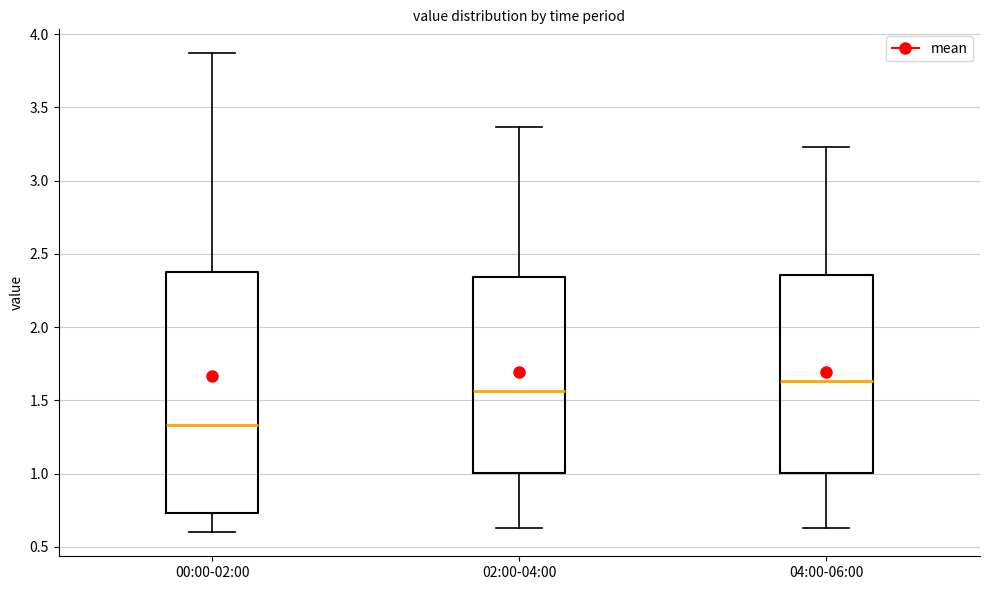

Comparing the boxes themselves (not the whiskers), which one is the tallest?

00:00-02:00